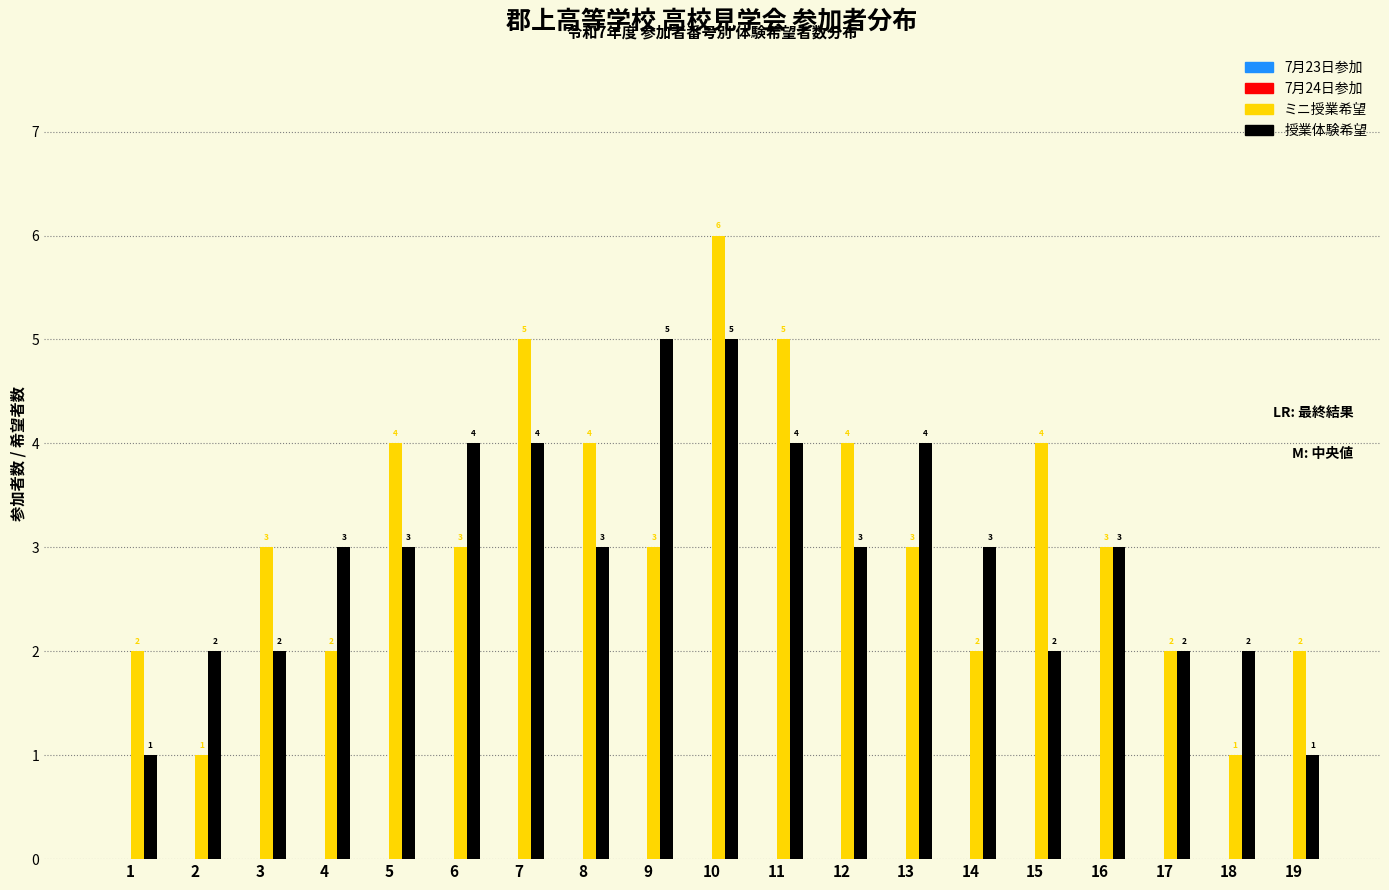

Reading left to right, transcribe all the data shown in this chart.

ミニ授業希望: 2	1	3	2	4	3	5	4	3	6	5	4	3	2	4	3	2	1	2
授業体験希望: 1	2	2	3	3	4	4	3	5	5	4	3	4	3	2	3	2	2	1